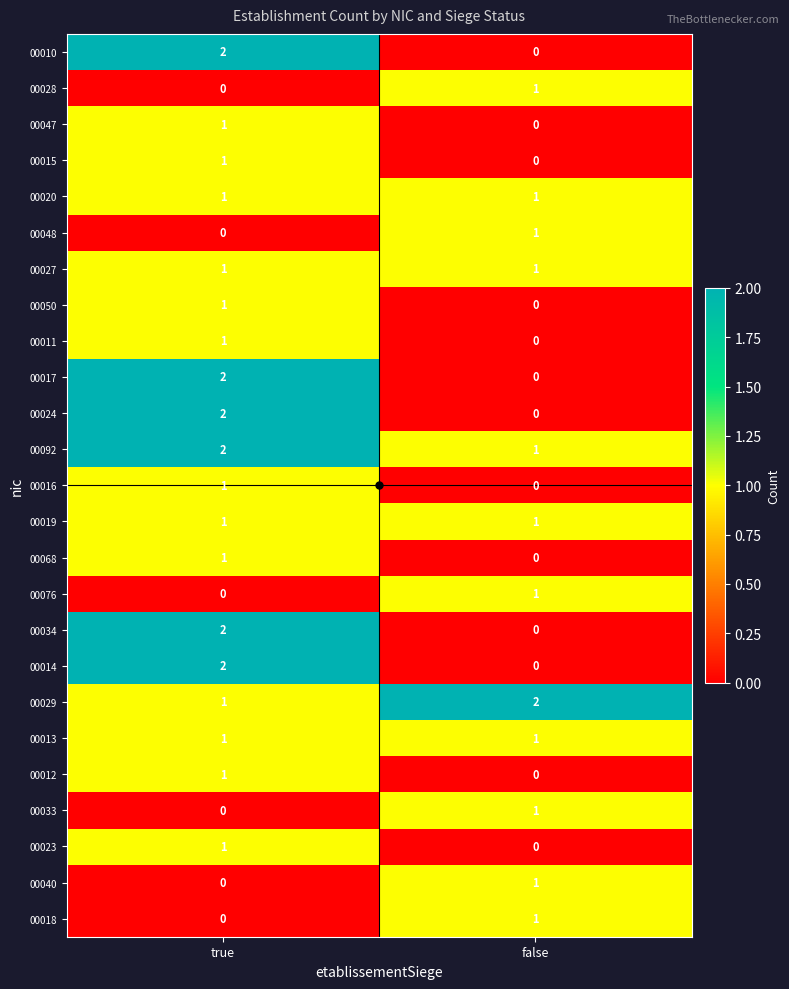

What is the total value across all series at true?

25